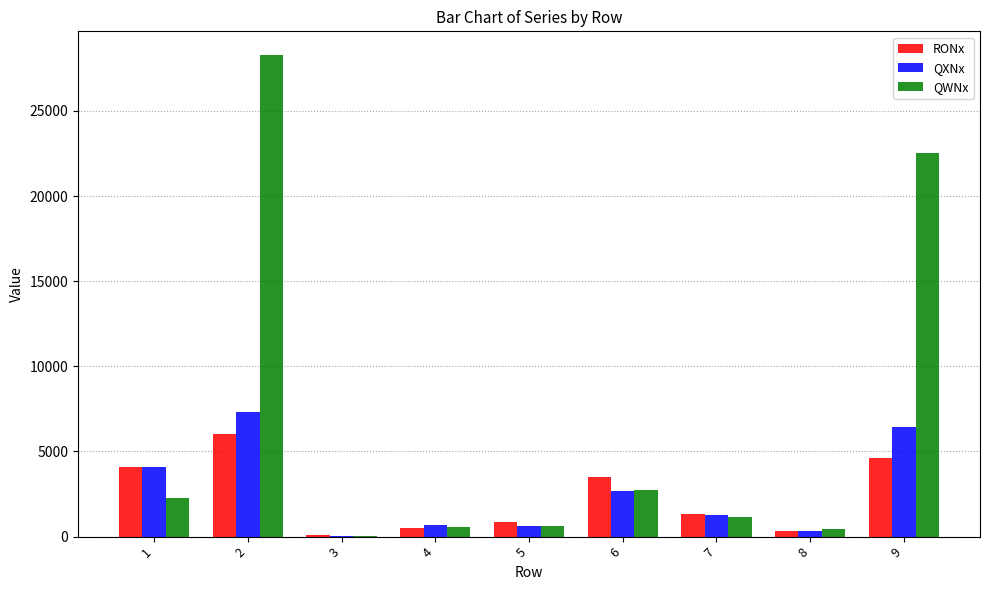

Is it true that RONx equals 4571 at 6?

False